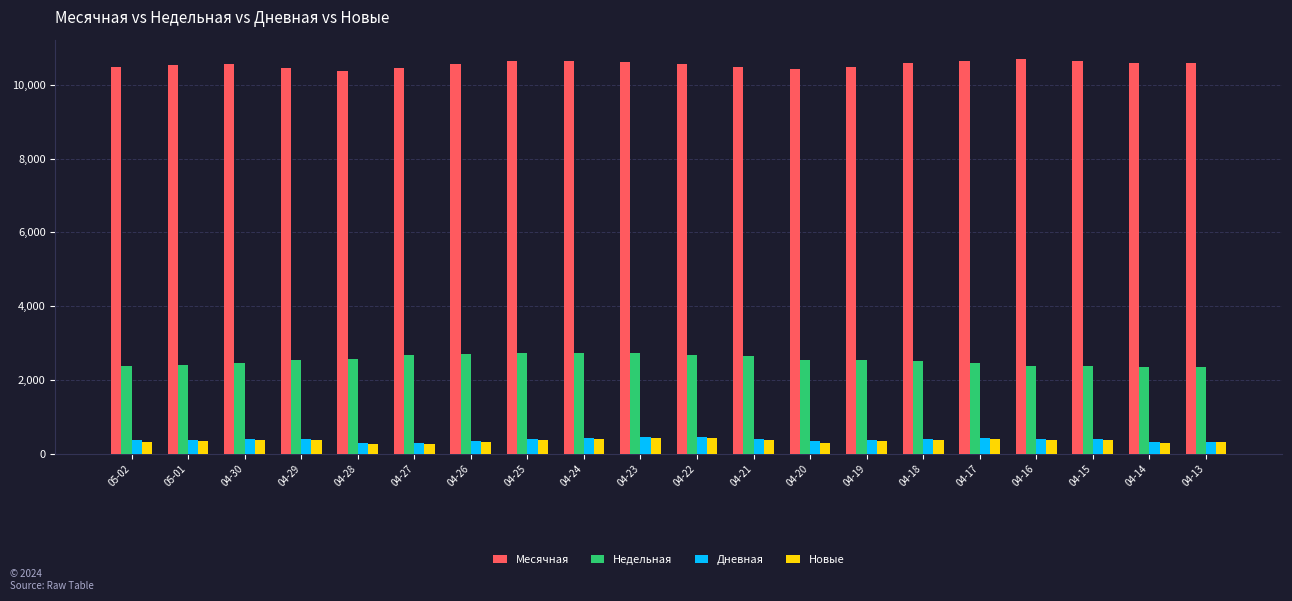

What is the smallest value displayed?

265